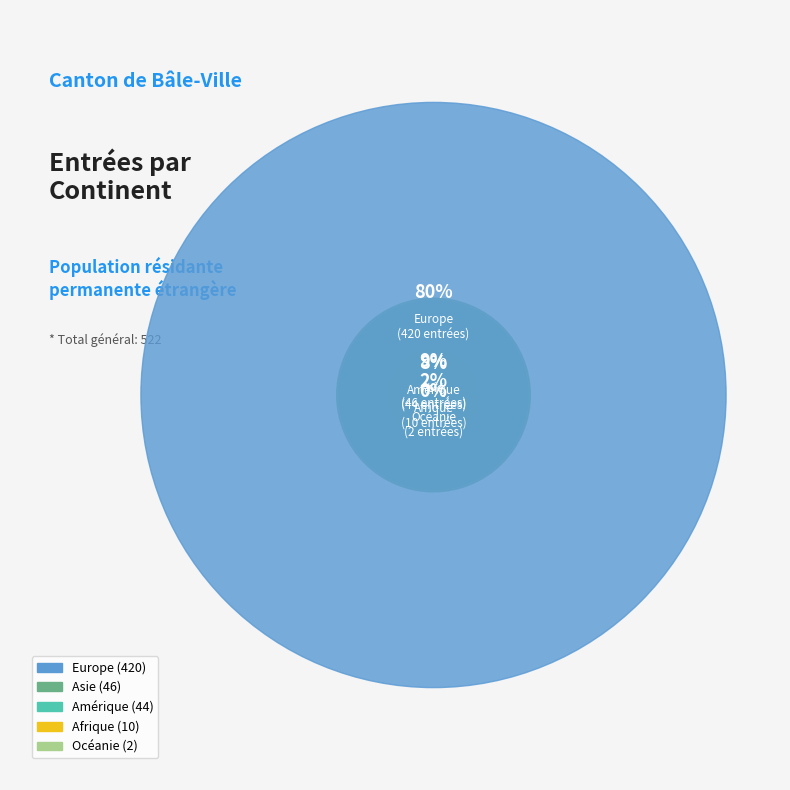

The Afrique slice represents 2% of the pie. True or false?

True